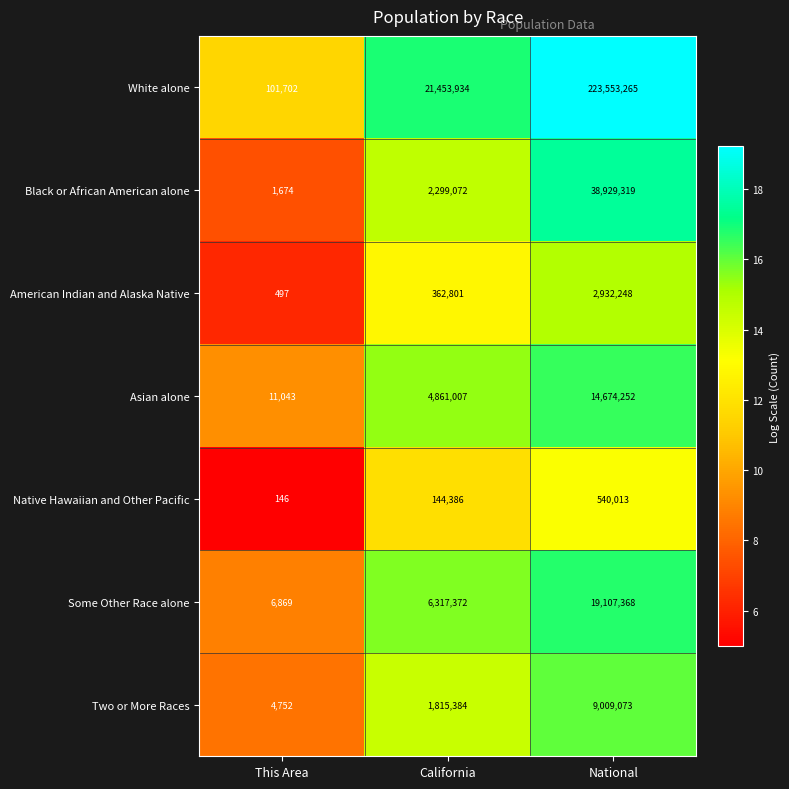

How many categories are shown in the chart?

3